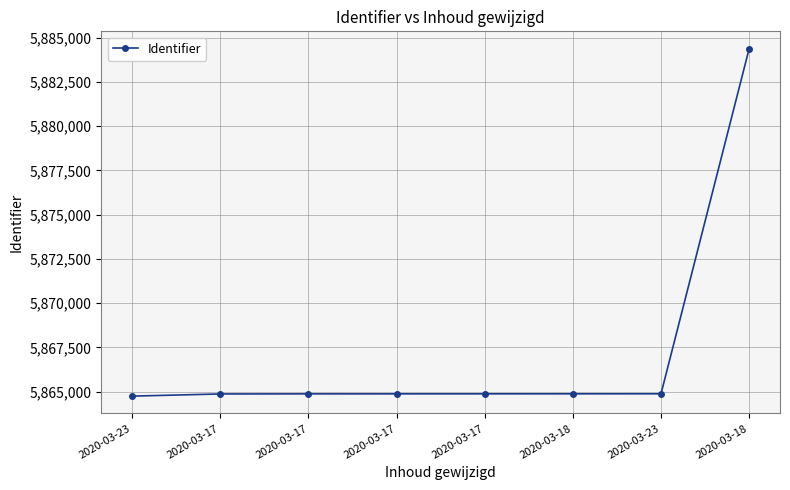

List the labels in order of value, smallest first.

2020-03-23, 2020-03-17, 2020-03-17, 2020-03-17, 2020-03-17, 2020-03-18, 2020-03-23, 2020-03-18